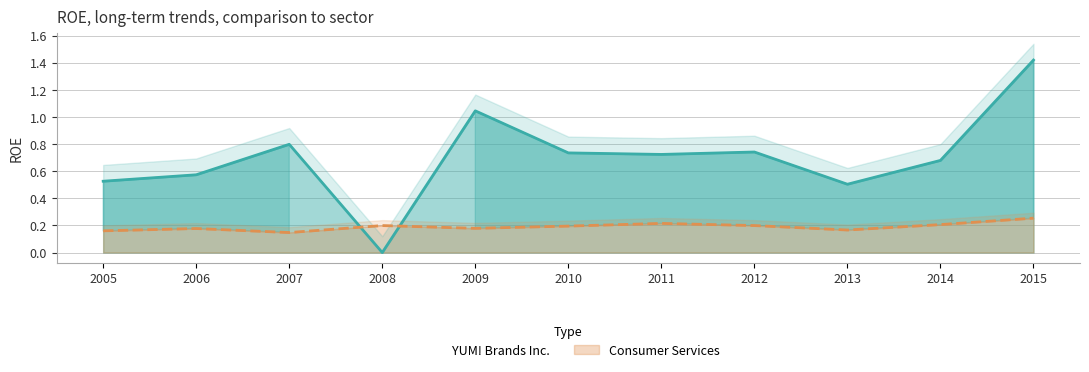

What is the difference between the YUM! Brands Inc. (line) values at 2014 and 2008?

0.7